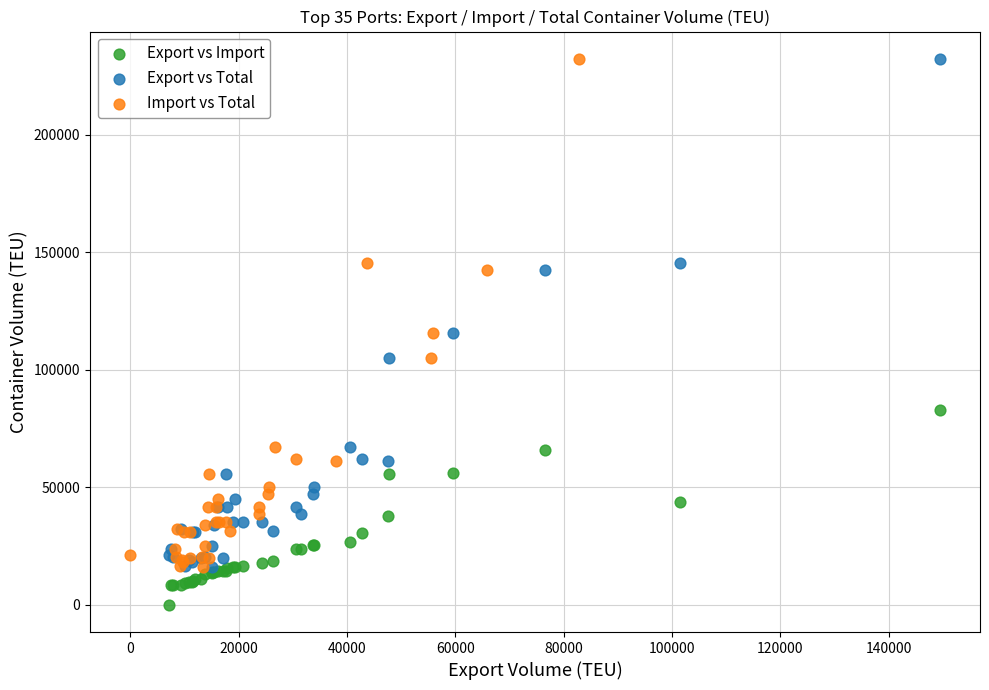

Which series contains the lowest Y value?

Export vs Import